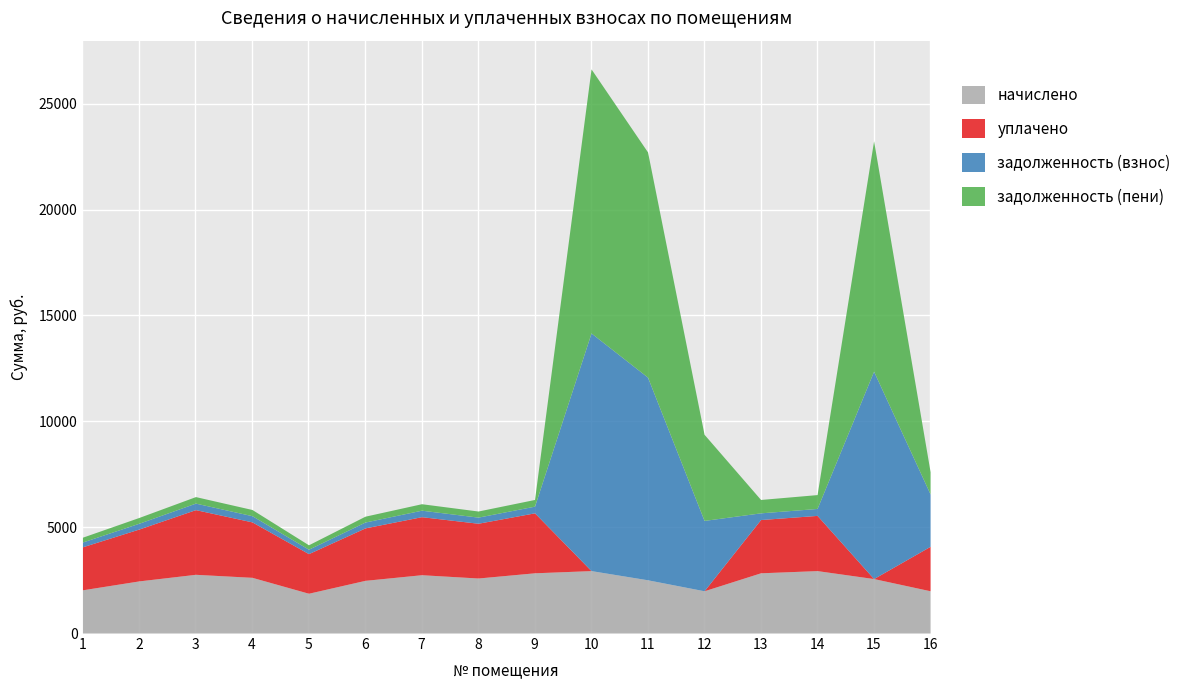

Between which two adjacent categories do начислено and задолженность (взнос) first intersect?

9 and 10